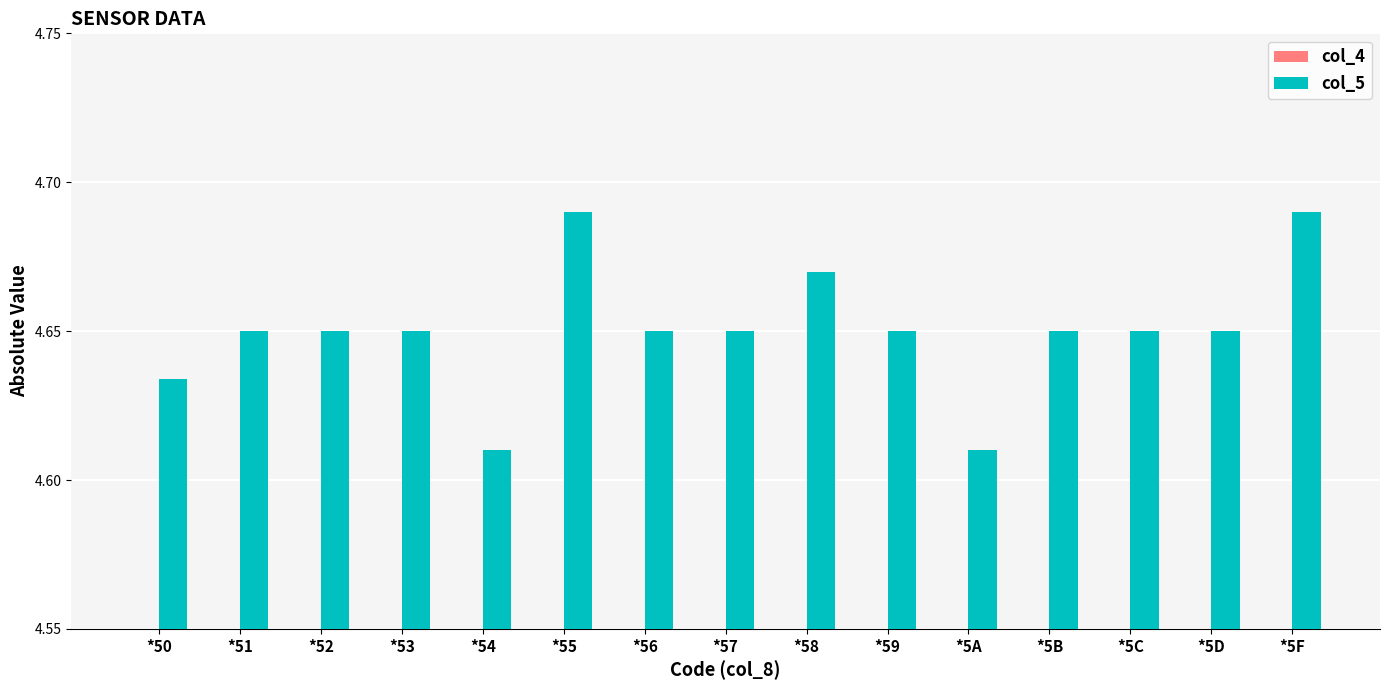

How many bars are there in each group?

2